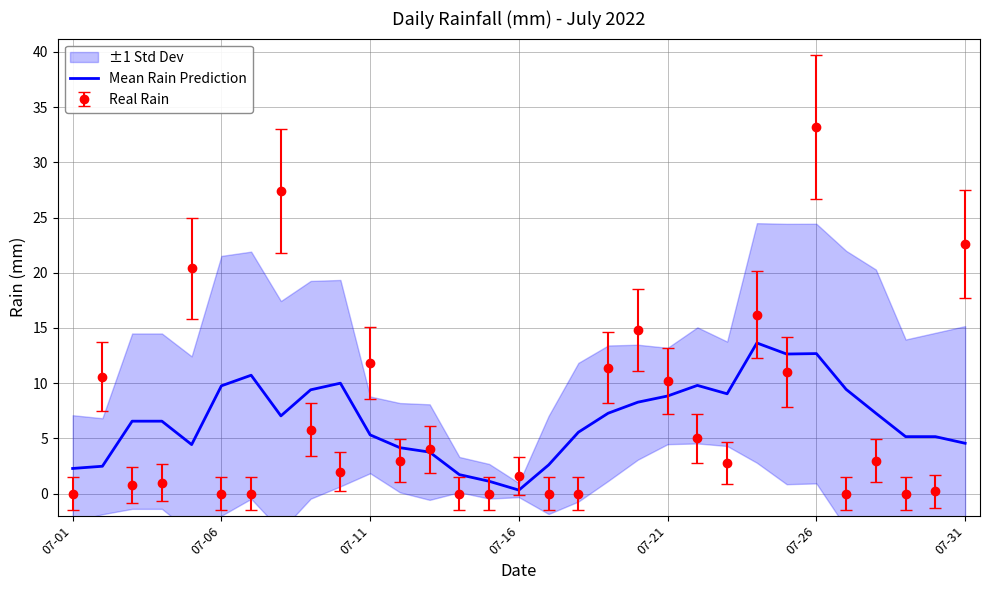

The Mean Rain Prediction series shows 12.7 at 07-26. True or false?

True